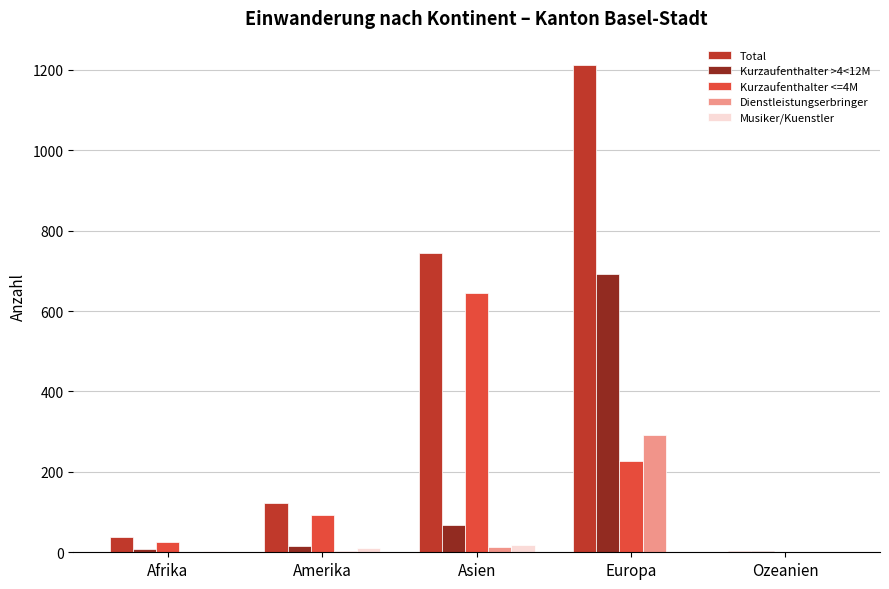

At which category is the sum across all series the highest?

Europa